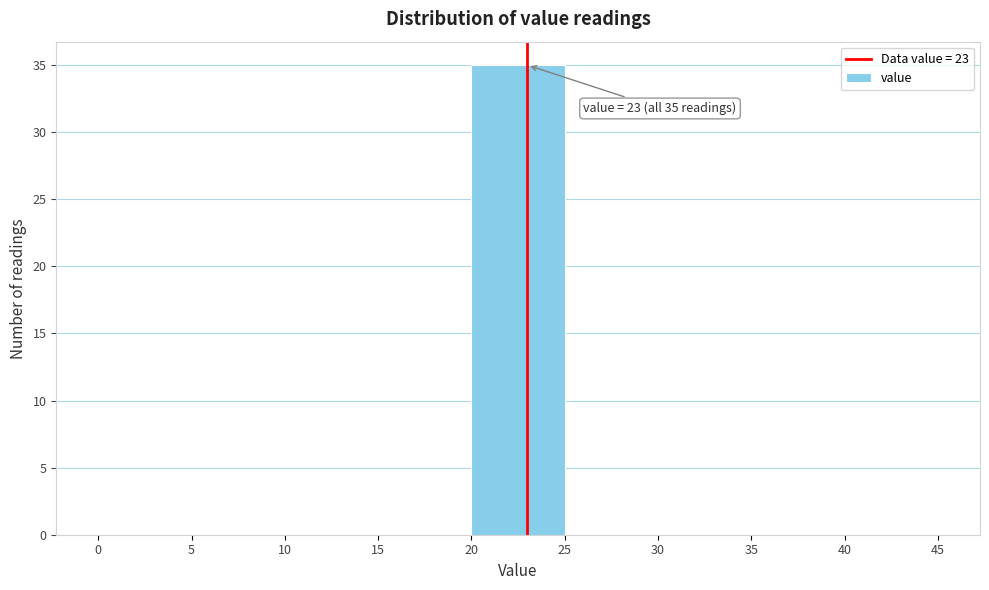

Which range on the x-axis has the tallest bar?

20 to 25